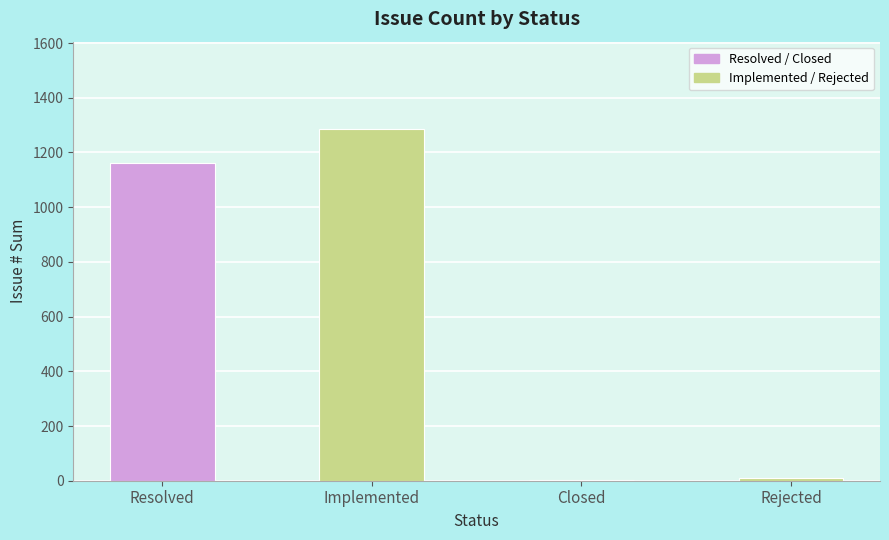

What is the label of the 4th bar from the left?

Rejected